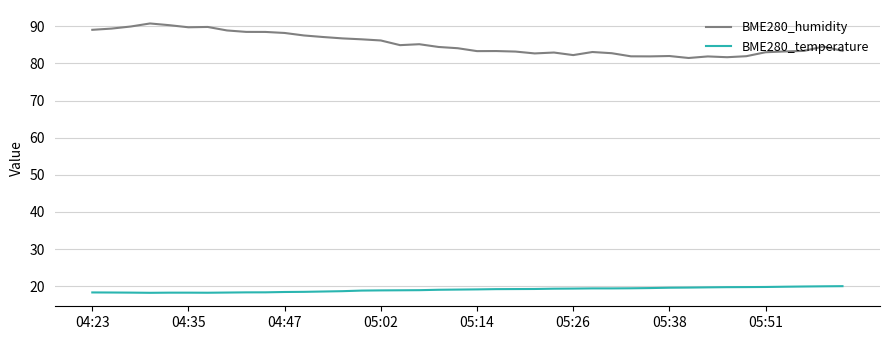

Which series has the largest total across all categories?

BME280_humidity